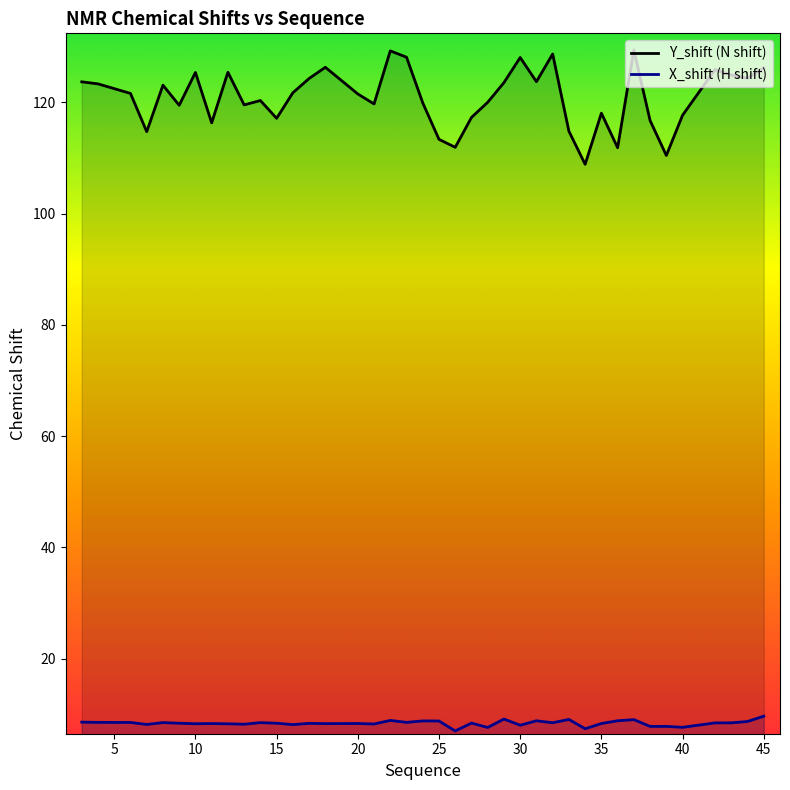

True or false: X_shift has a value of 14.5 at 12.

False